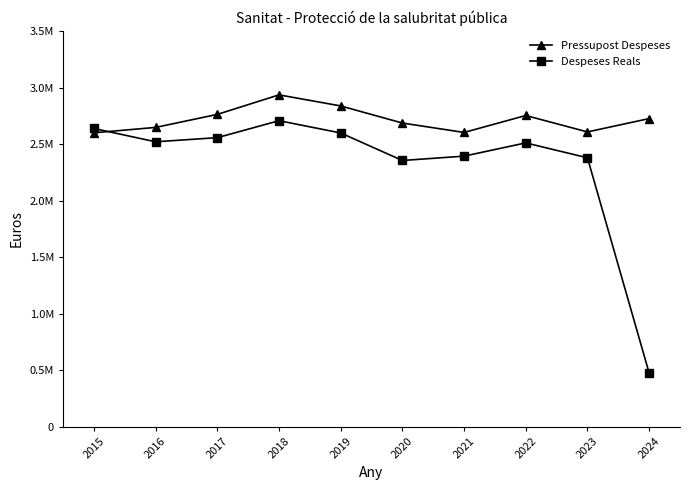

What are all the series names shown in the legend?

Pressupost Despeses, Despeses Reals